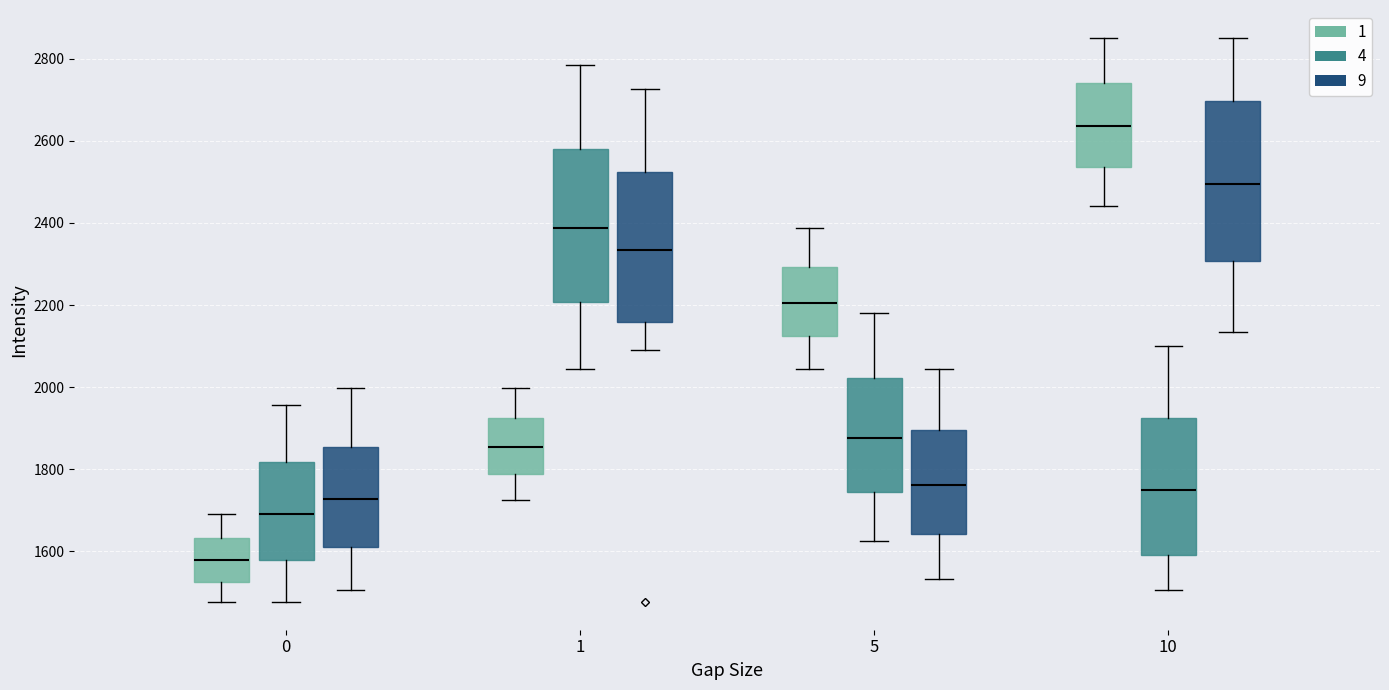

Where is the lower edge of the box for 0 (1) on the y-axis? The values are not printed on the chart, so give them approximately, as read against the axis.

1520